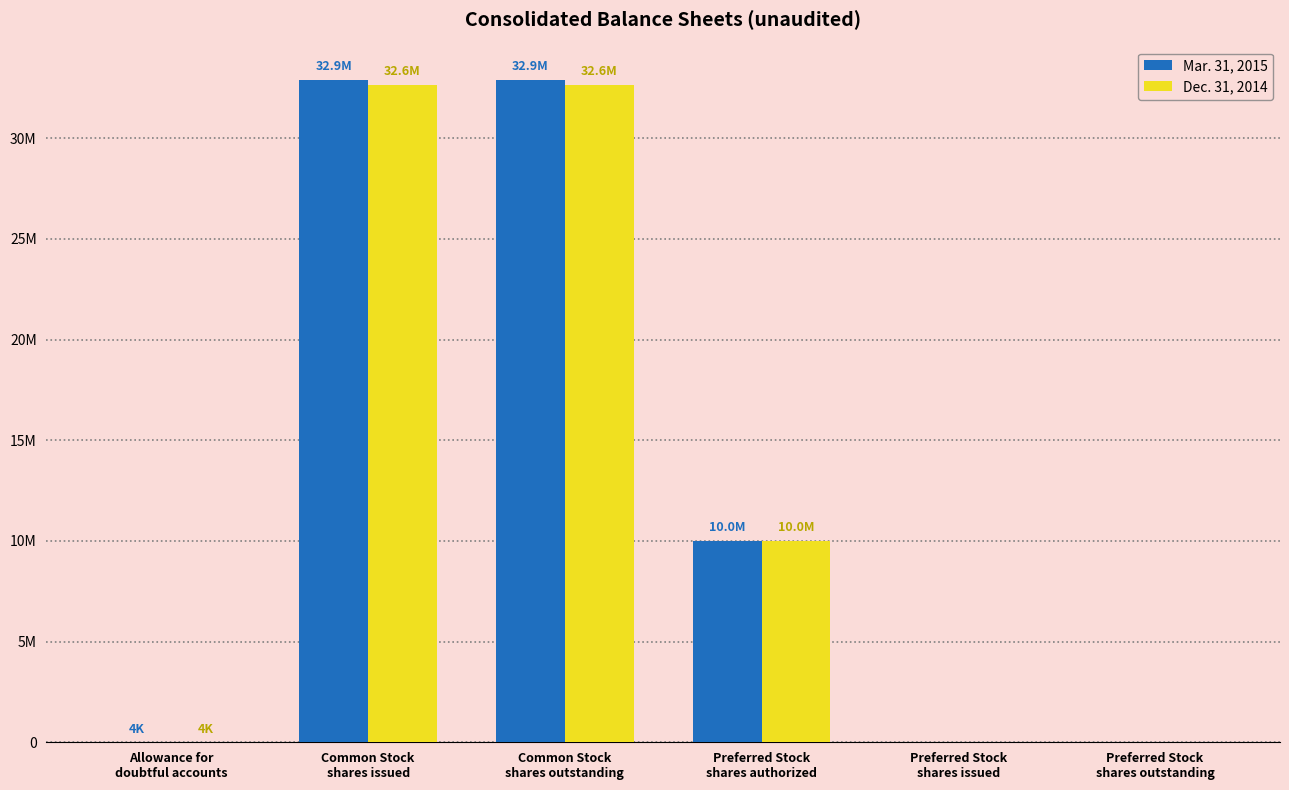

Between Allowance for
doubtful accounts and Preferred Stock
shares outstanding, which series saw the biggest shift?

Dec. 31, 2014